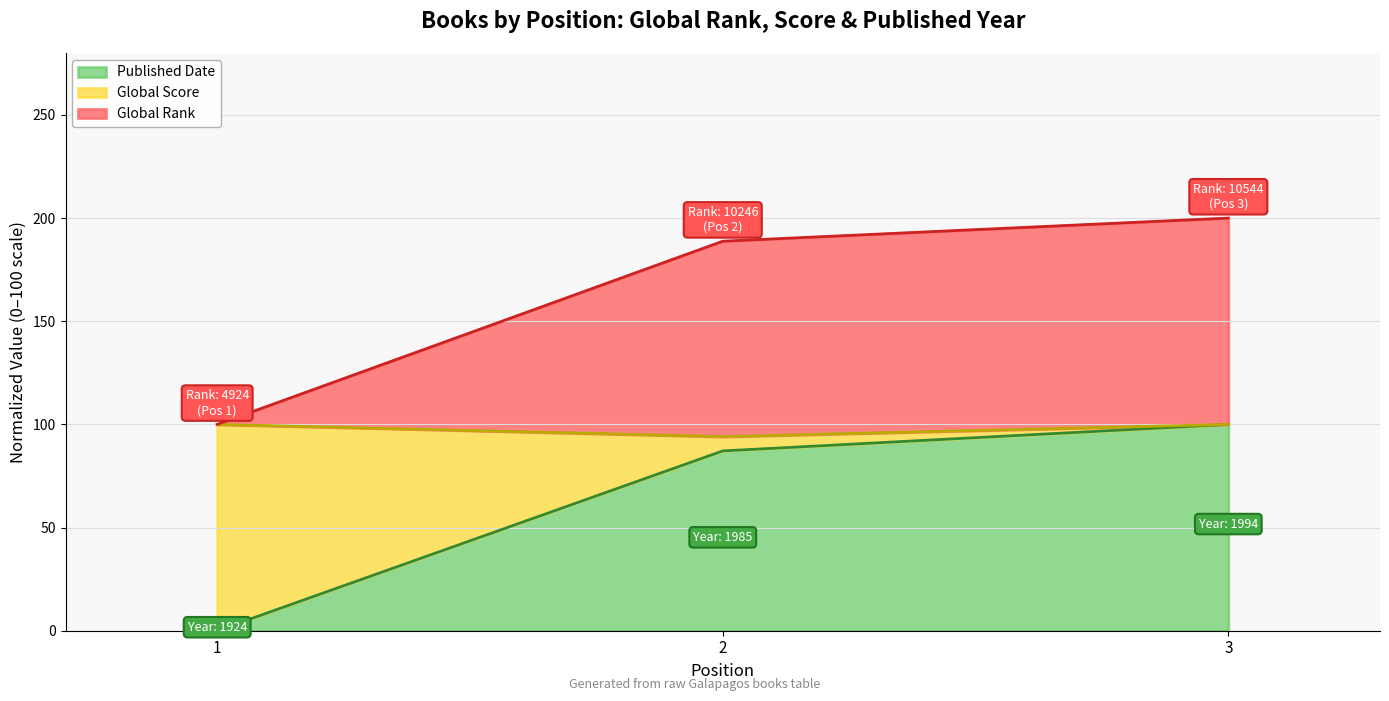

Where is Global Rank nearest to the value 150?

2